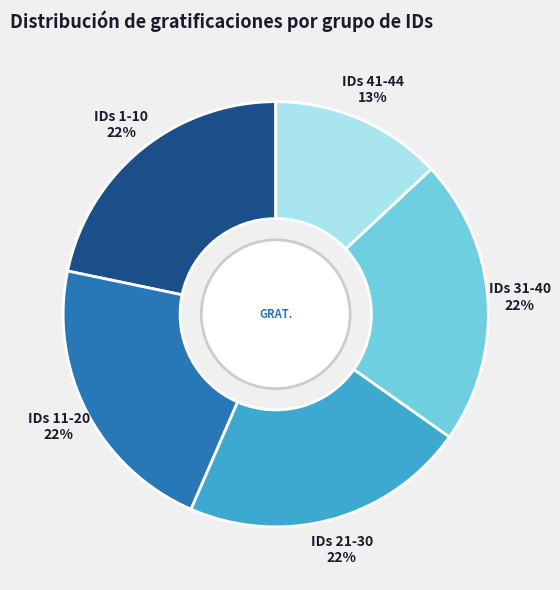

Is it true that IDs 1-10 is 12% of the pie?

False